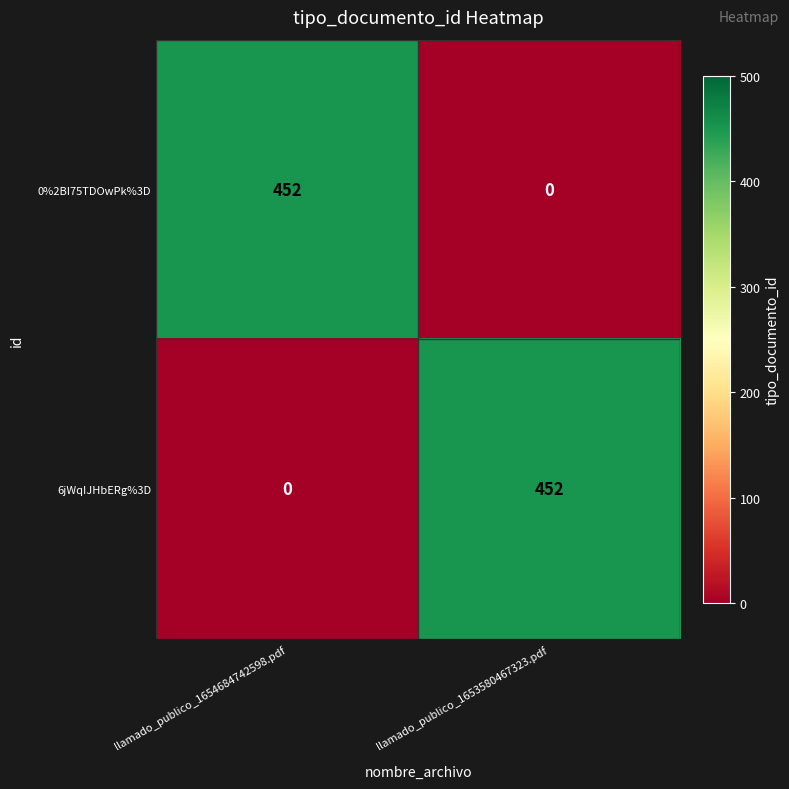

Rank the series at llamado_publico_1654684742598.pdf from lowest to highest value.

6jWqIJHbERg%3D, 0%2BI75TDOwPk%3D